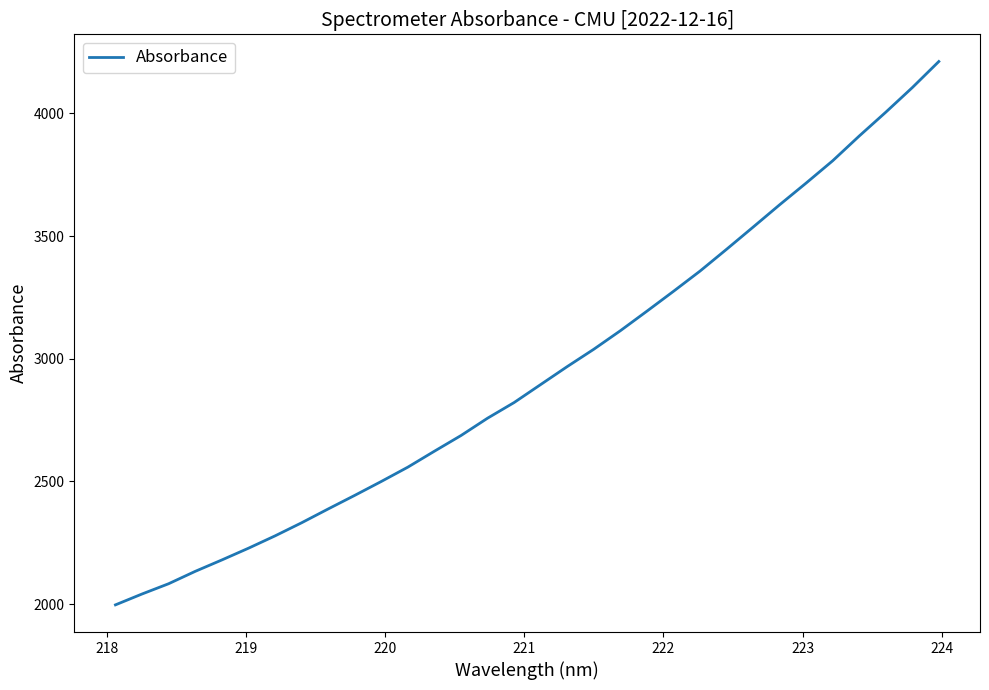

What is the minimum value shown in the chart?

1996.5